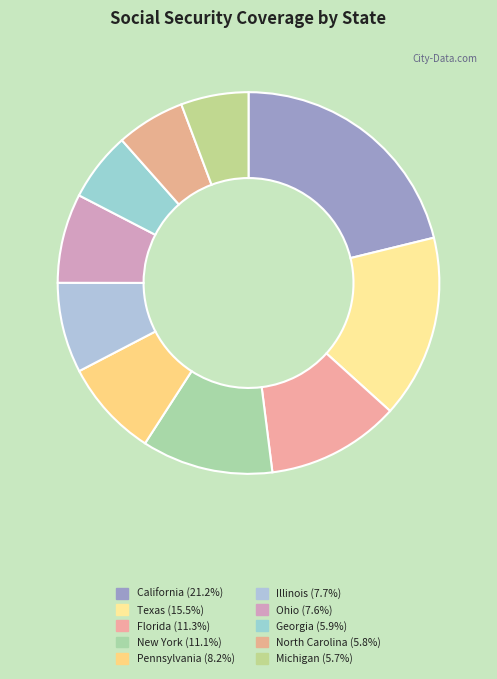

How many slices are in this pie chart?

10